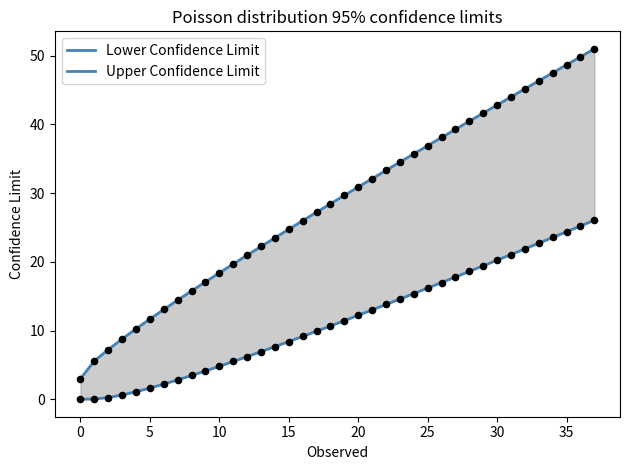

Which series contains the lowest Y value?

Lower Confidence Limit